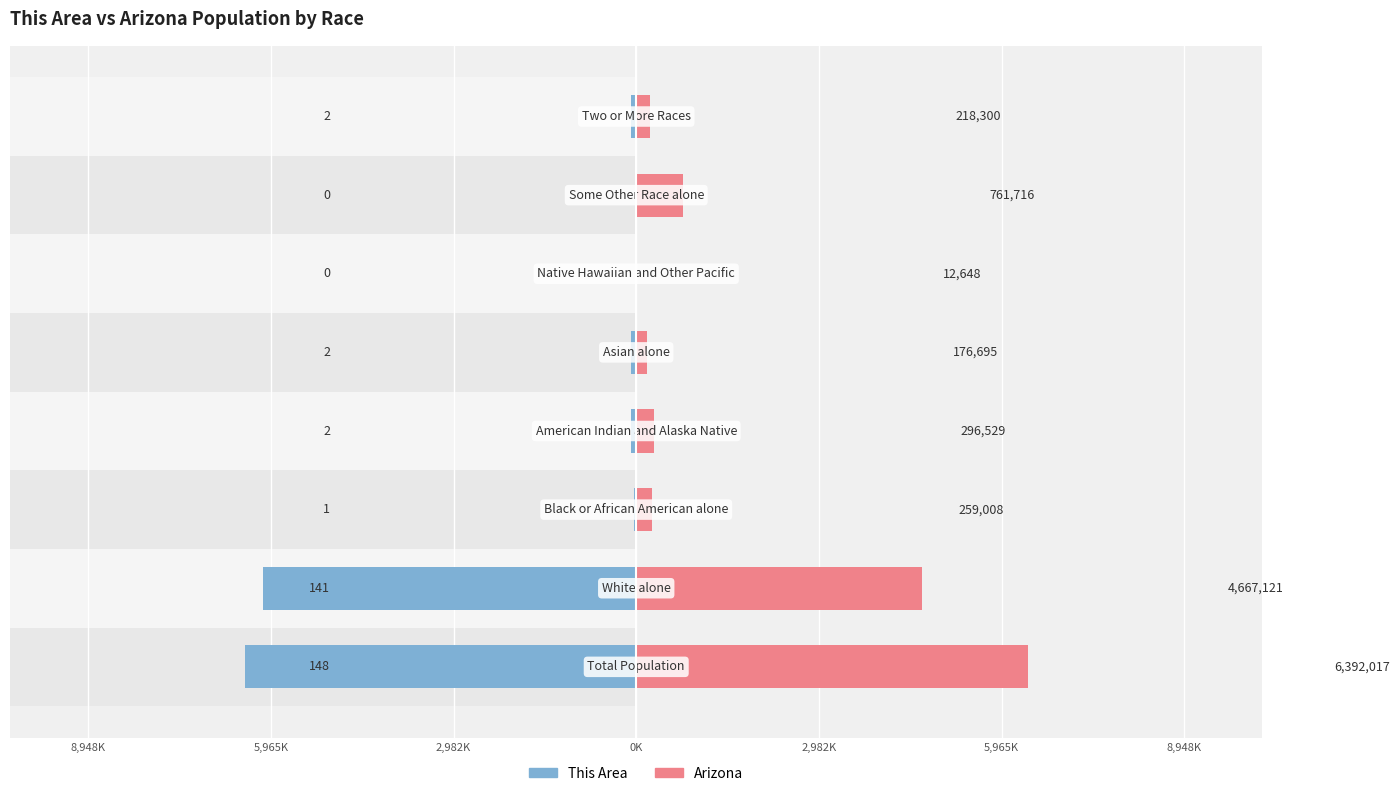

What is the lowest value of the This Area series?

-6392.0